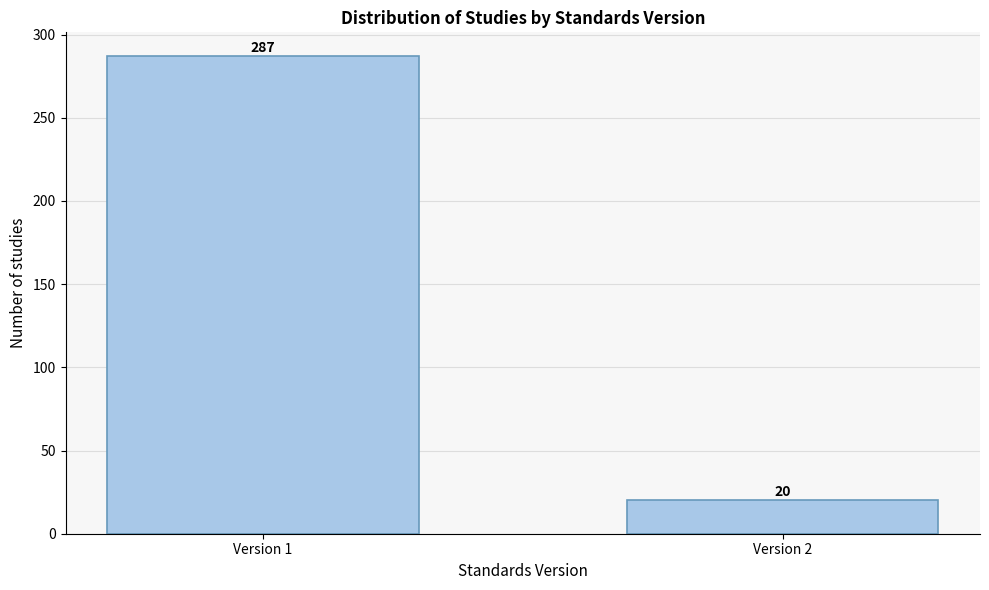

Reading left to right, what are all the values shown in this chart?

287	20